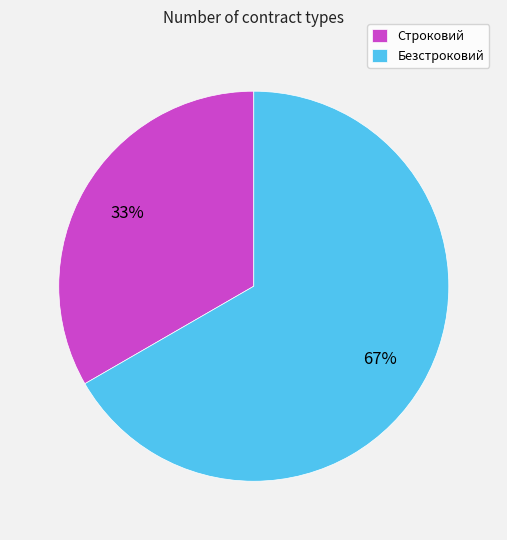

The Строковий slice represents 33% of the pie. True or false?

True